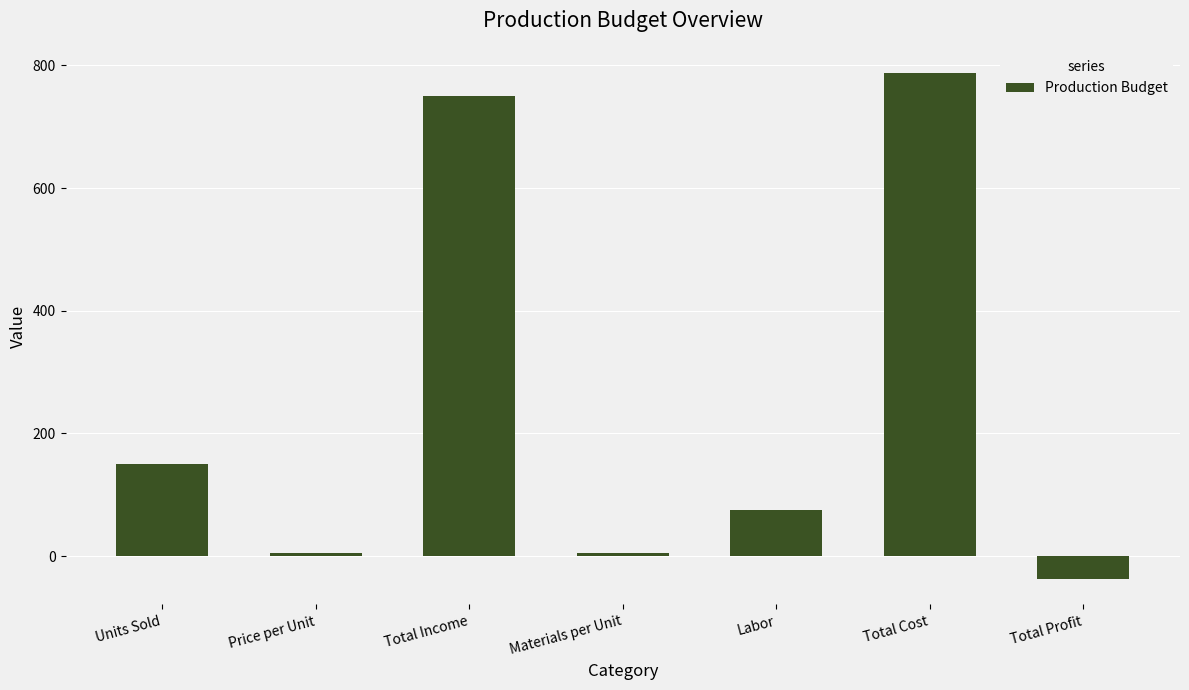

Which has a higher value, Total Cost or Labor?

Total Cost